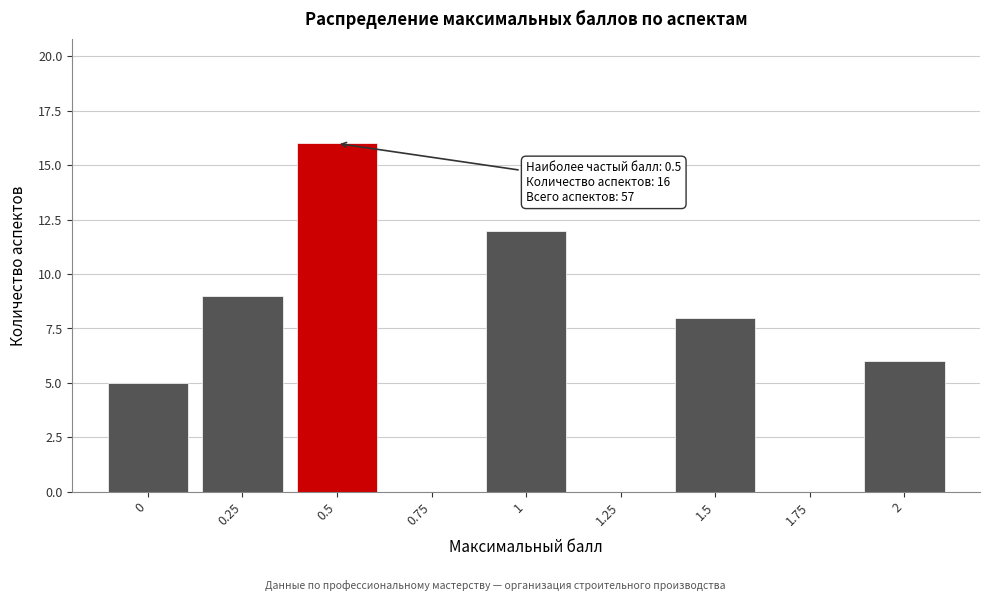

Reading right to left, what are all the values shown in this chart?

2=6	1.75=0	1.5=8	1.25=0	1=12	0.75=0	0.5=16	0.25=9	0=5